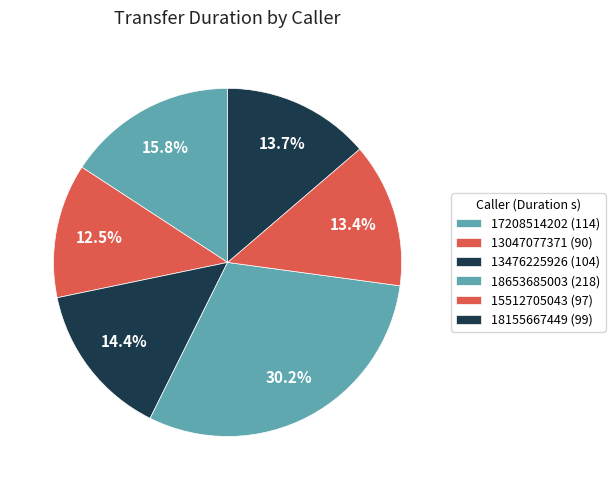

Count the number of slices in the pie.

6